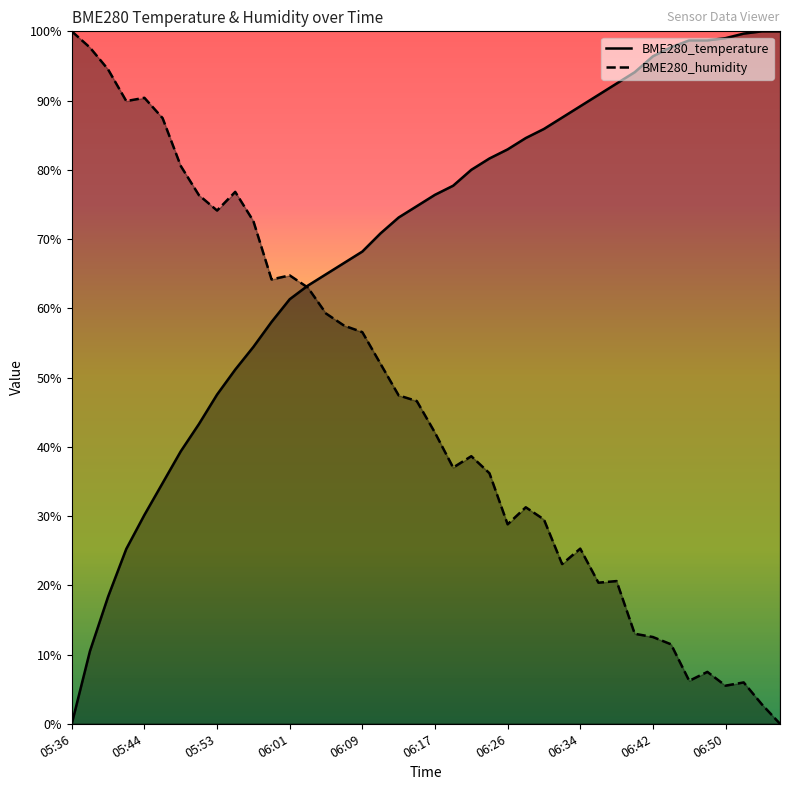

What is the difference between the maximum and minimum values in the BME280_temperature series?

100.0